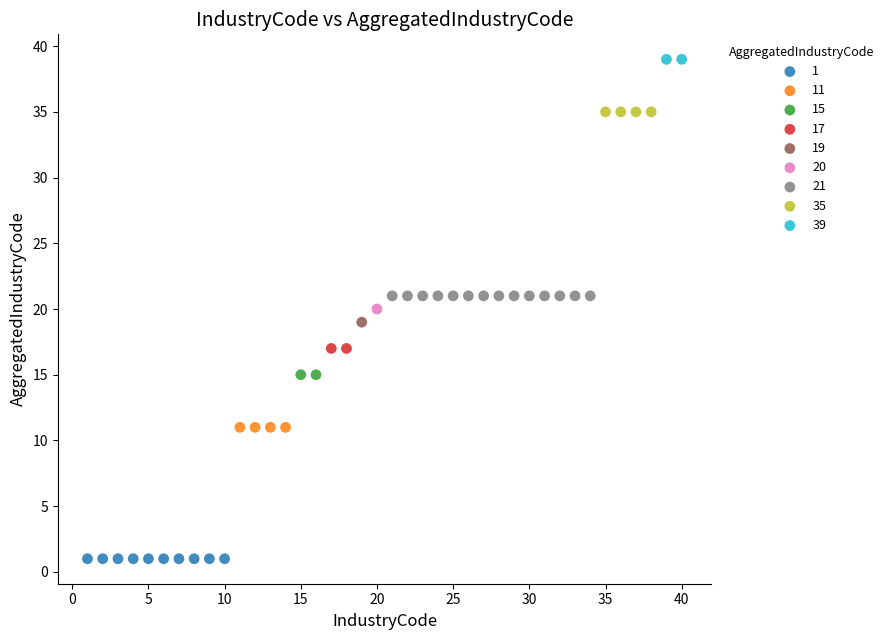

What are all the series names shown in the legend?

1, 11, 15, 17, 19, 20, 21, 35, 39